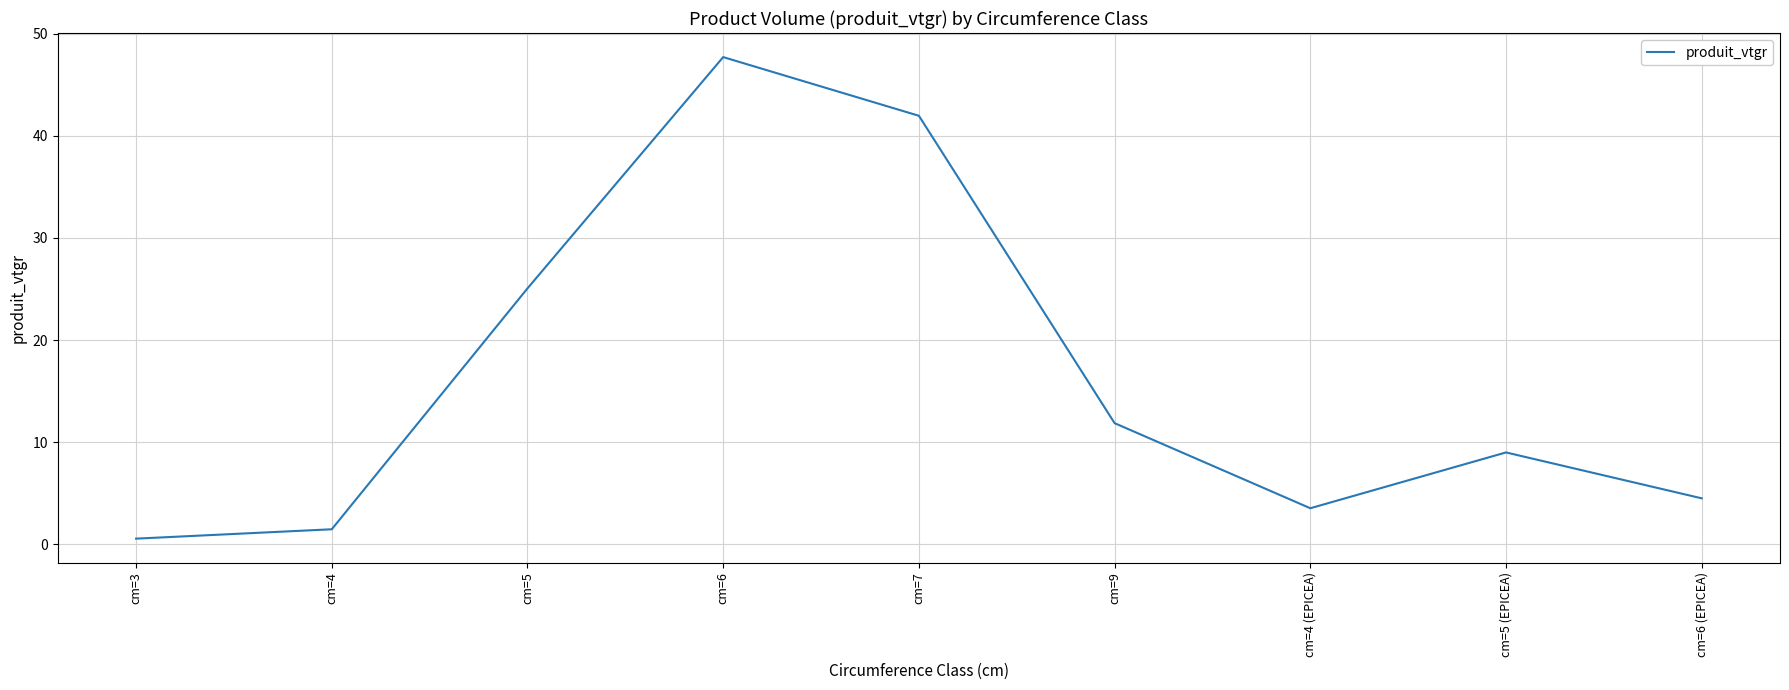

True or false: the data shows 42.0 at cm=7.

True